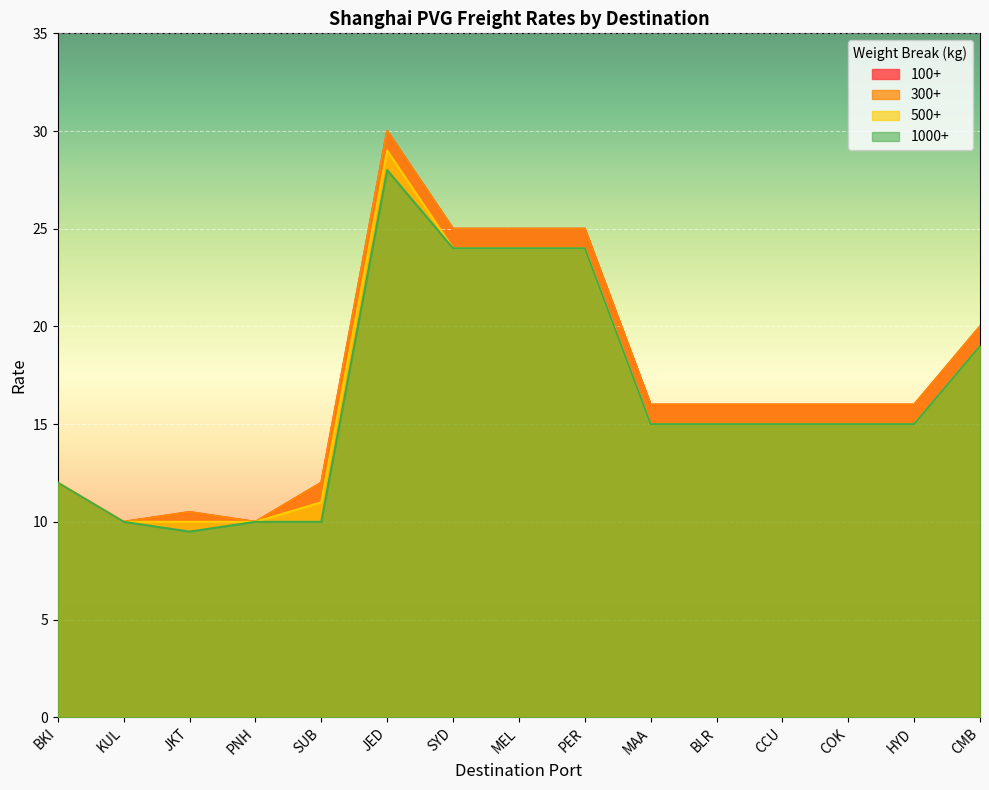

What position from the left is MAA?

10